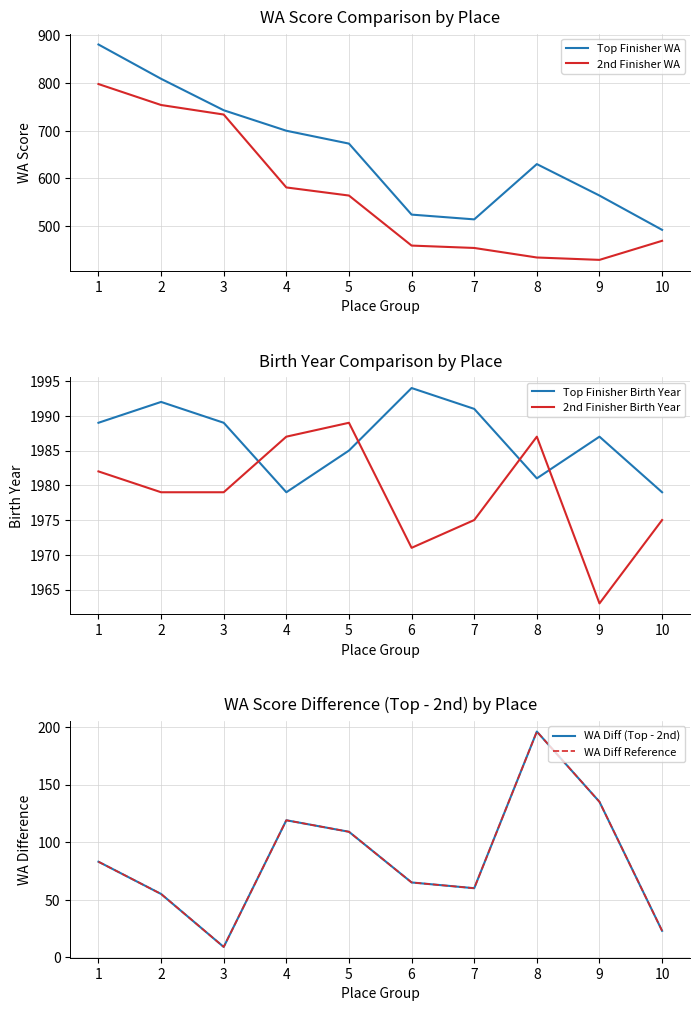

The 2nd Finisher WA series shows 581 at 4. True or false?

True